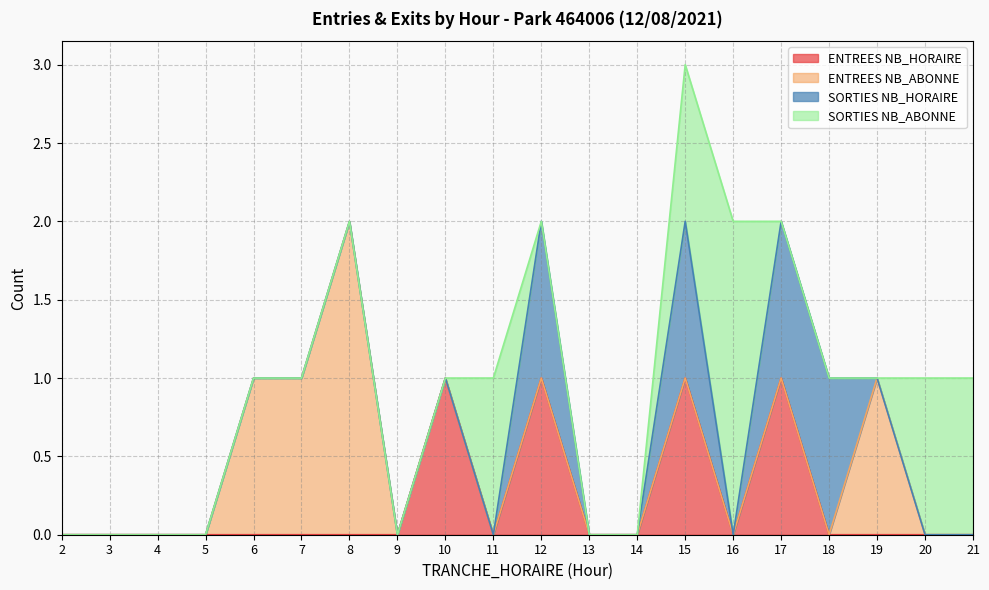

Between which two adjacent categories do SORTIES NB_ABONNE and SORTIES NB_HORAIRE first intersect?

11 and 12